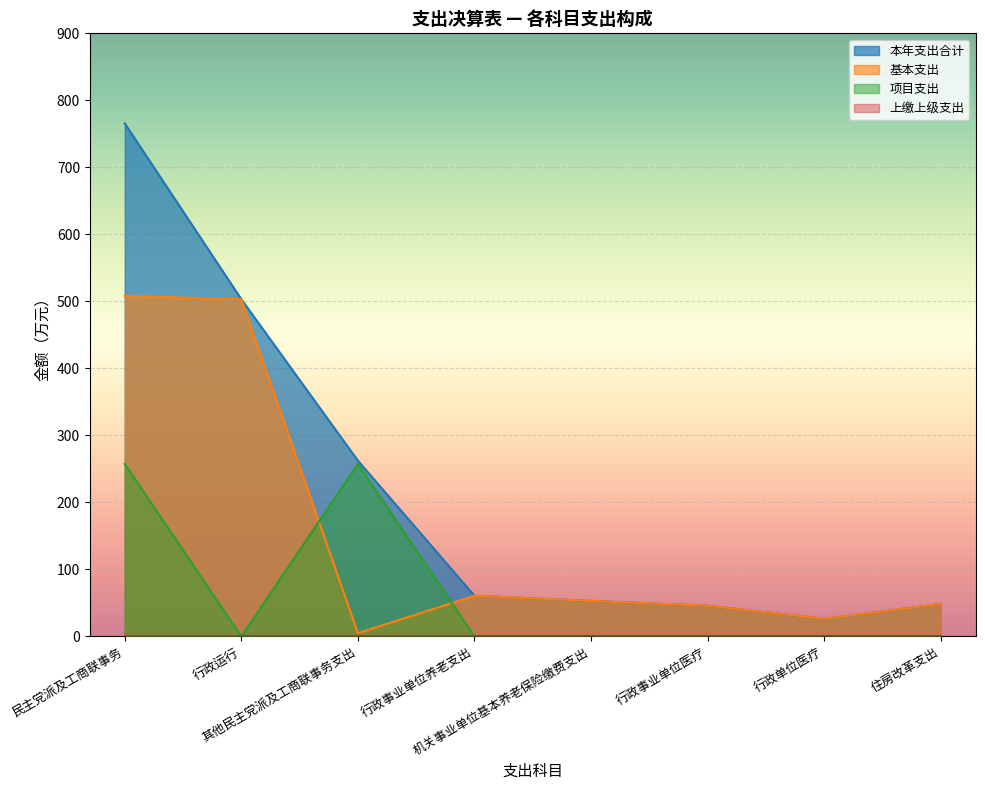

How many interior local peaks does the 项目支出 series have?

1